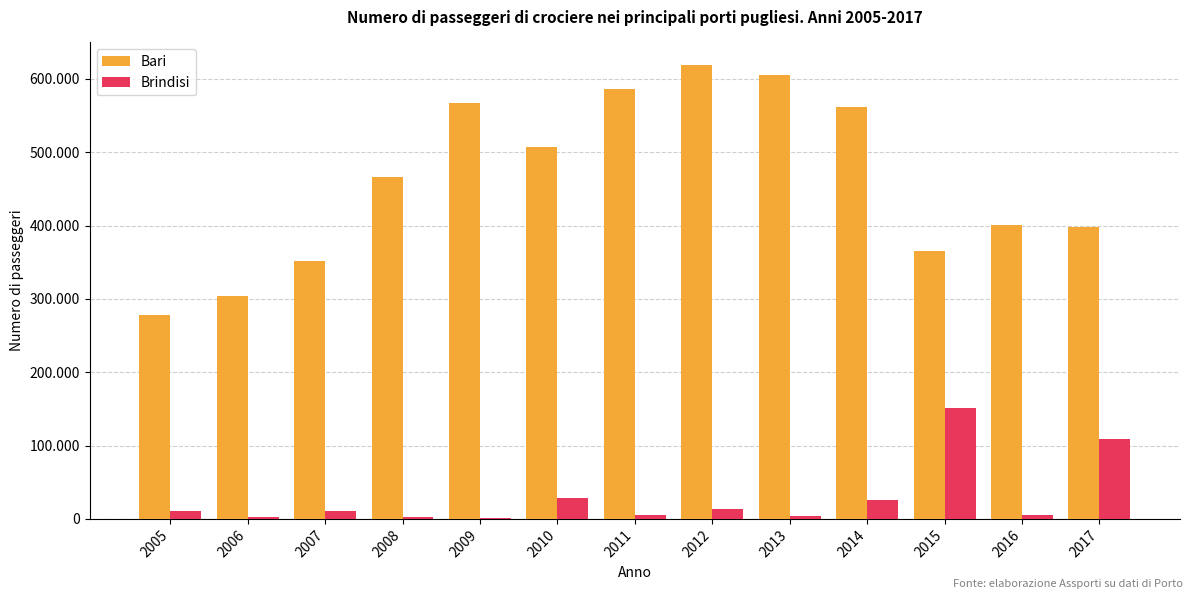

What are all the series names shown in the legend?

Bari, Brindisi